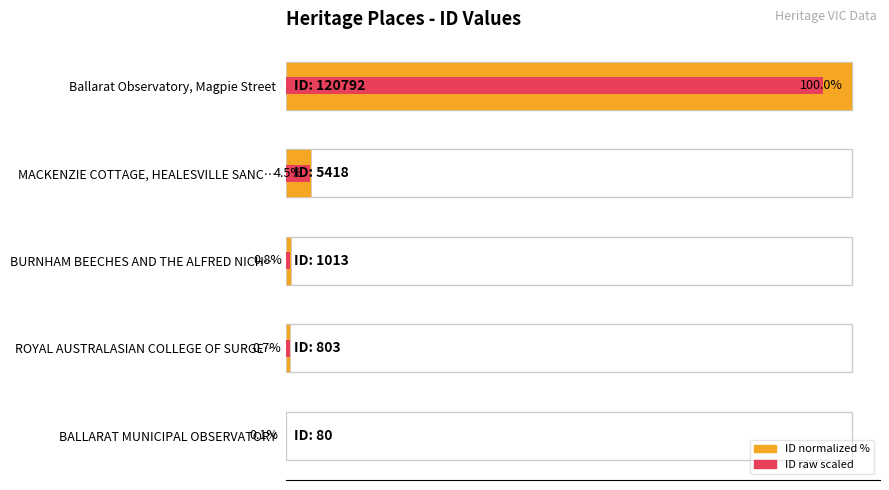

Is the value of ID (normalized %) at BALLARAT MUNICIPAL OBSERVATORY greater than the value of ID (raw scaled) at BALLARAT MUNICIPAL OBSERVATORY?

Yes